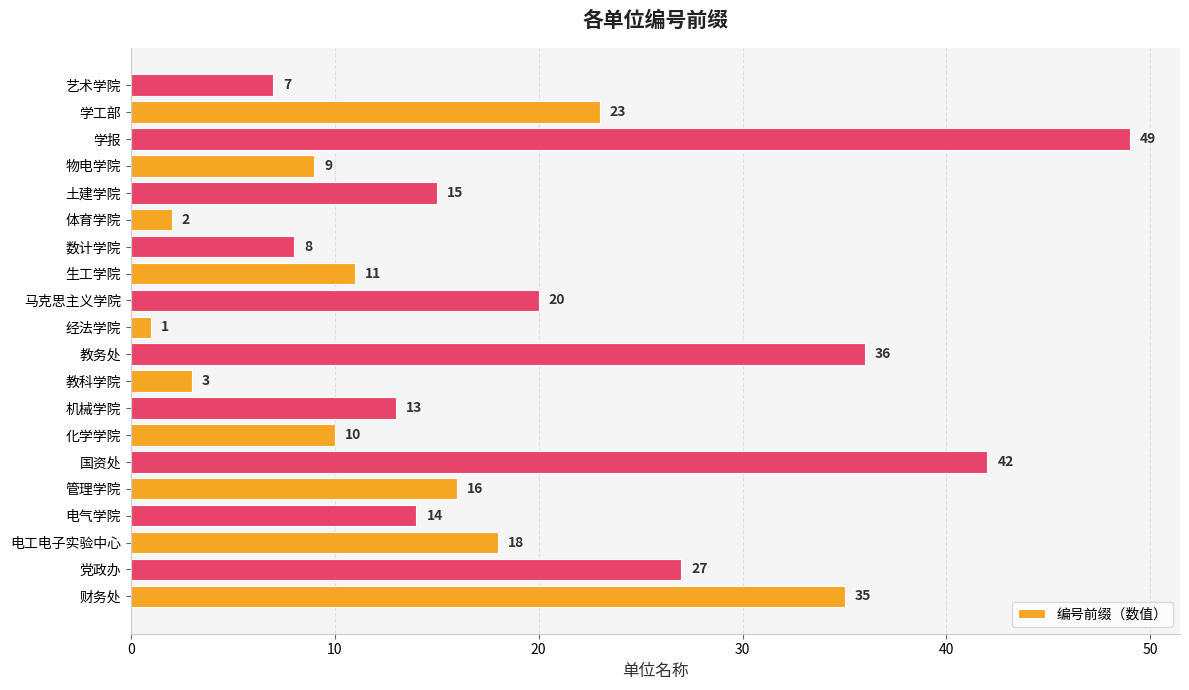

Rank the categories by value from lowest to highest.

经法学院, 体育学院, 教科学院, 艺术学院, 数计学院, 物电学院, 化学学院, 生工学院, 机械学院, 电气学院, 土建学院, 管理学院, 电工电子实验中心, 马克思主义学院, 学工部, 党政办, 财务处, 教务处, 国资处, 学报